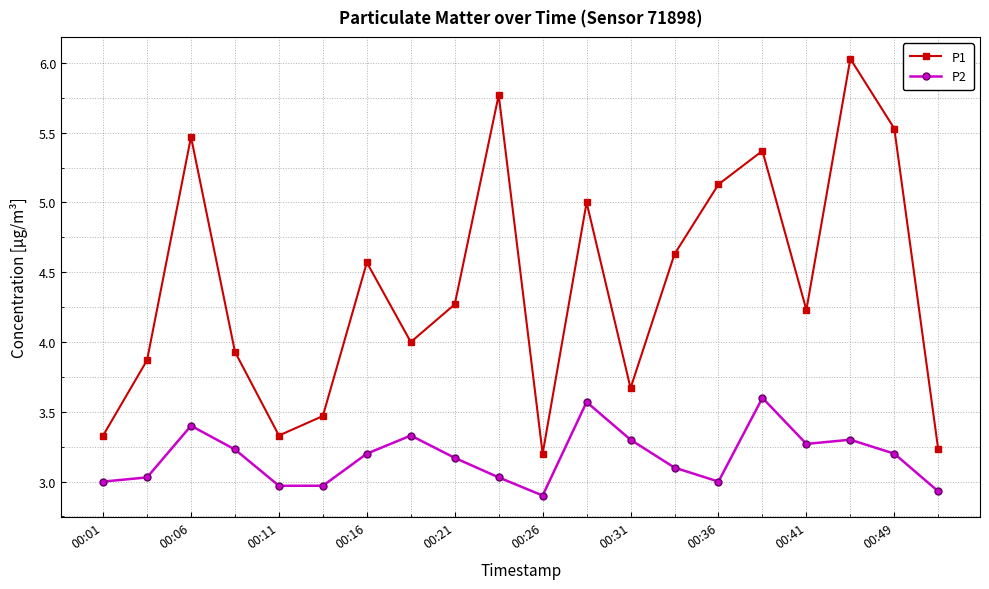

How many distinct data groups are displayed?

2